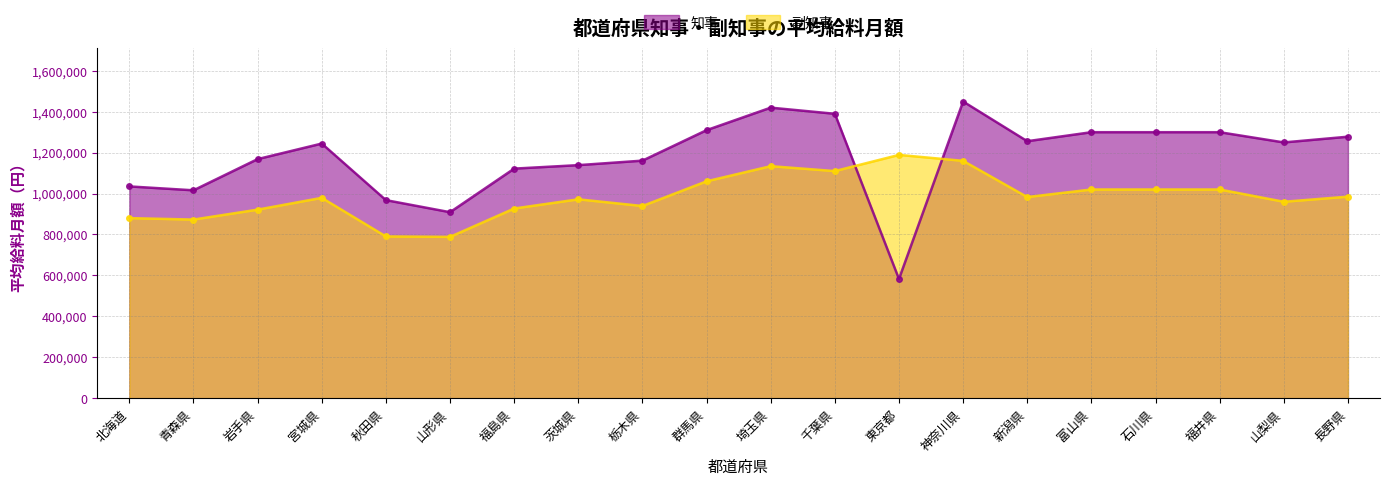

What is the difference between the second highest and second lowest values in the 知事 series?

511000